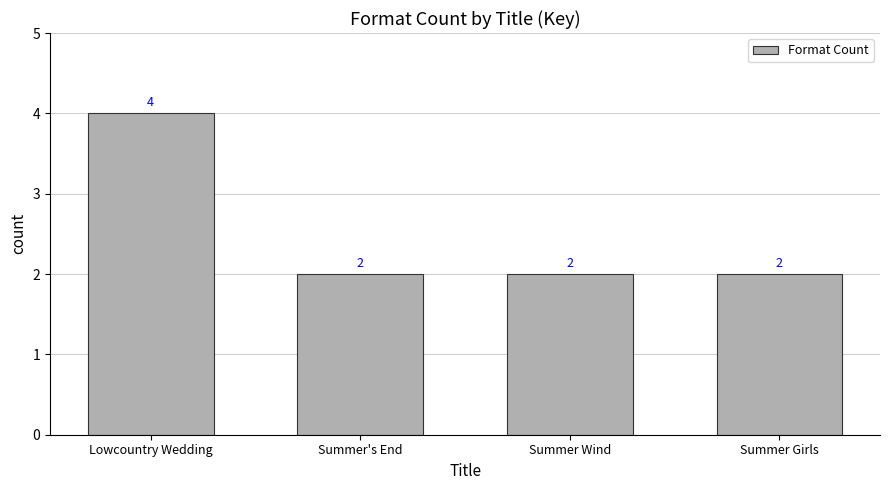

Reading left to right, transcribe all the data shown in this chart.

Lowcountry Wedding=4	Summer's End=2	Summer Wind=2	Summer Girls=2